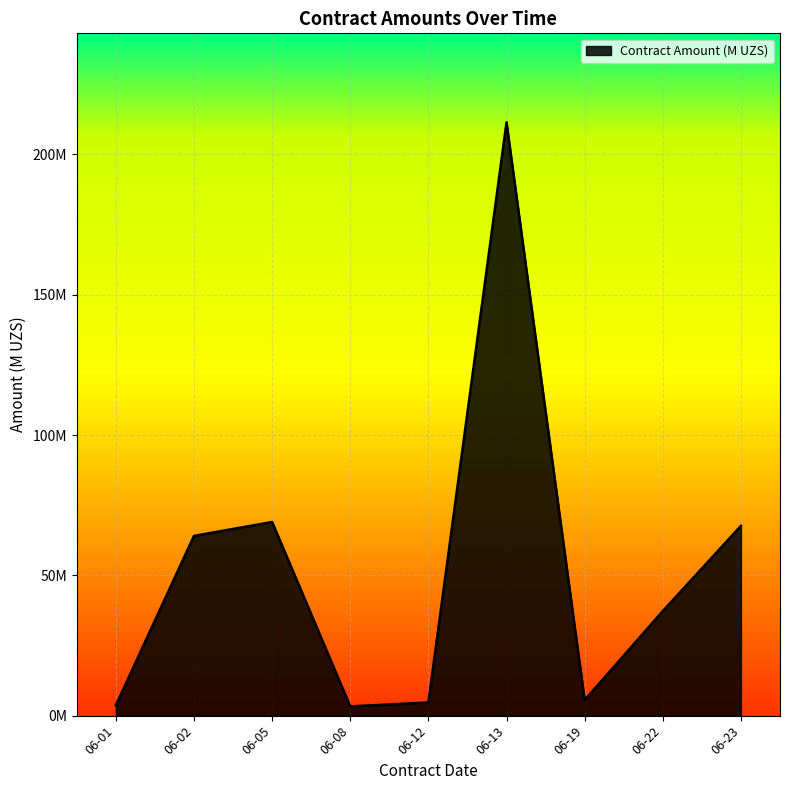

Is this an area chart (filled region under the line)?

Yes